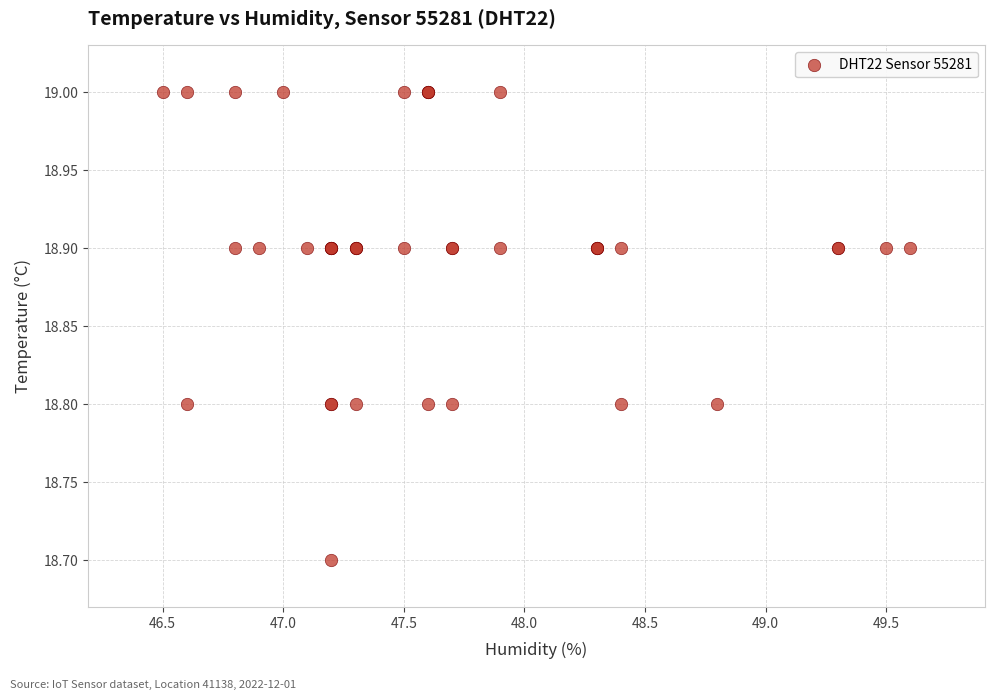

What Y value in the scatter plot is closest to 18?

18.7